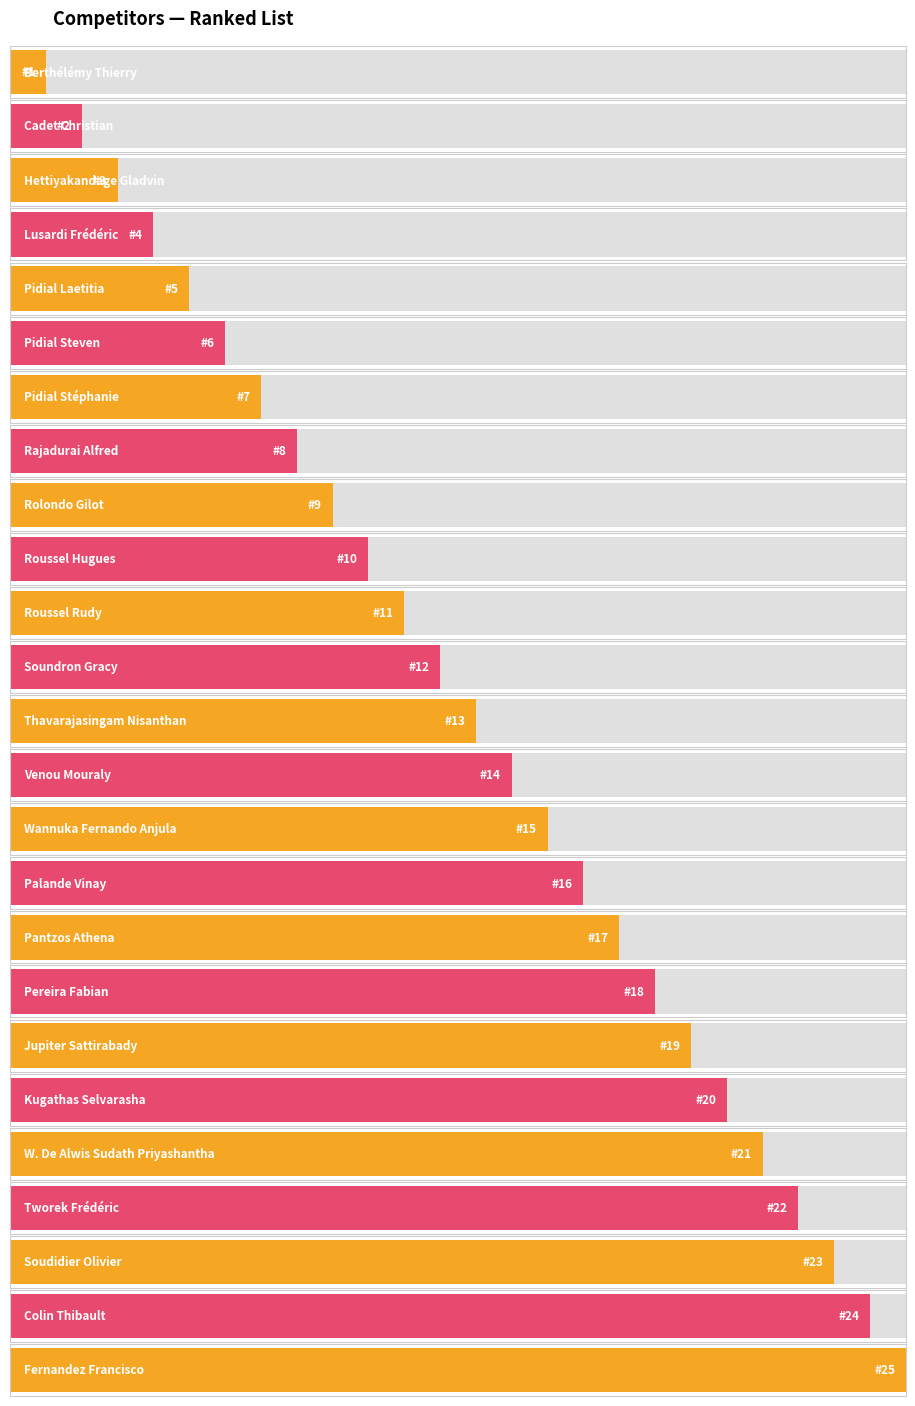

Where is the data nearest to the value 13?

Thavarajasingam Nisanthan